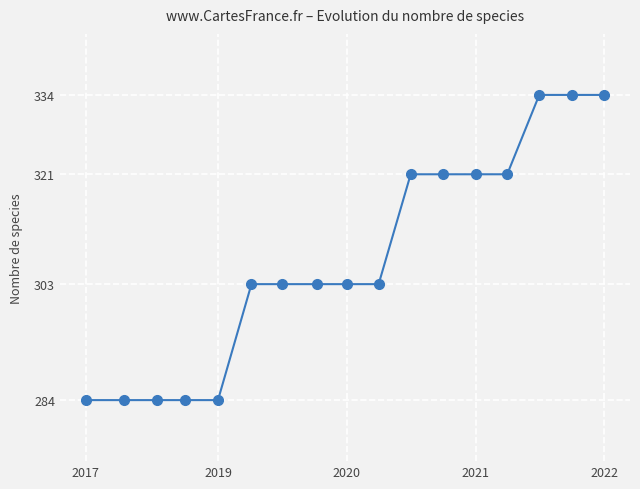

What is the maximum value shown in the chart?

334